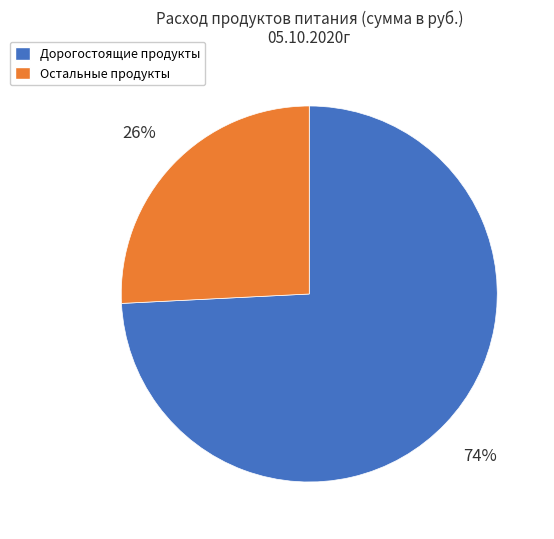

How many segments does this pie chart have?

2